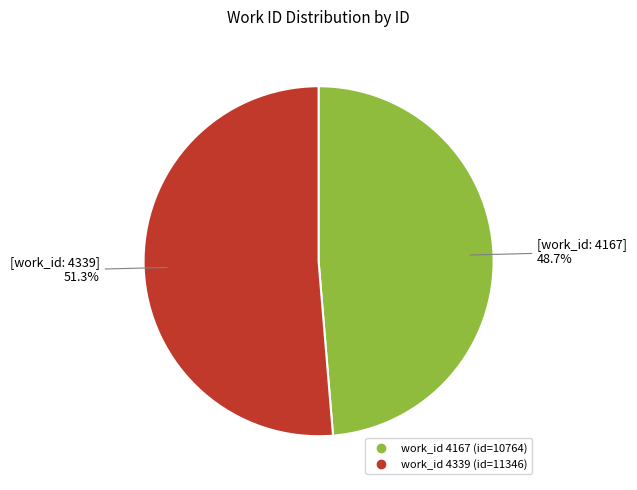

Is there any slice that represents more than half of the pie?

Yes